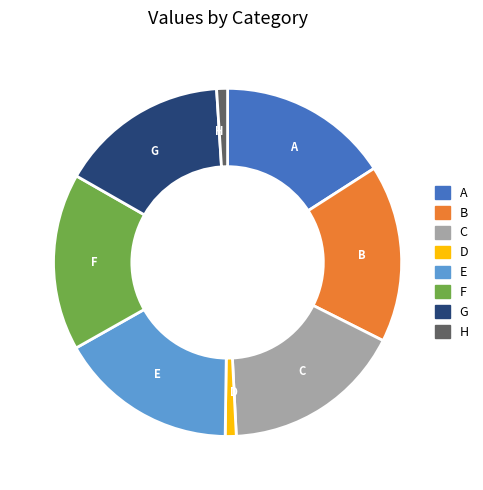

Is the sum of C and G greater than half?

No